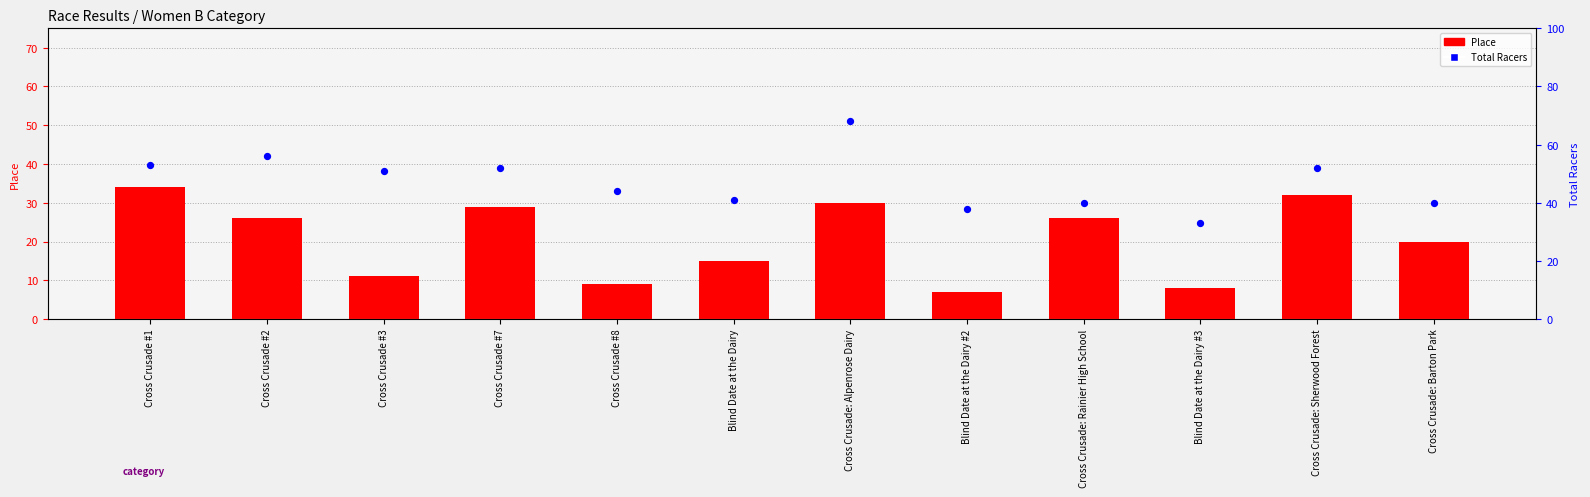

Which series has the largest Y range (max minus min)?

Total Racers